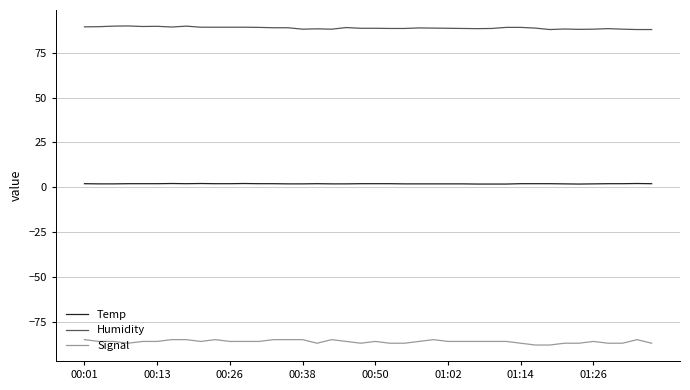

Rank the series by their maximum value, from lowest to highest.

Signal, Temp, Humidity